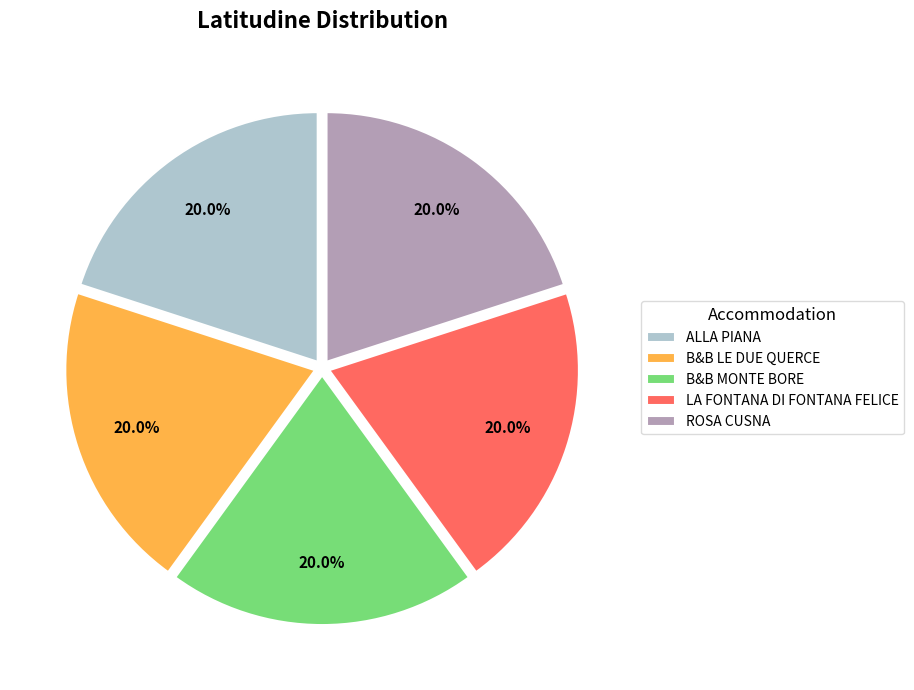

The B&B LE DUE QUERCE slice represents 20% of the pie. True or false?

True